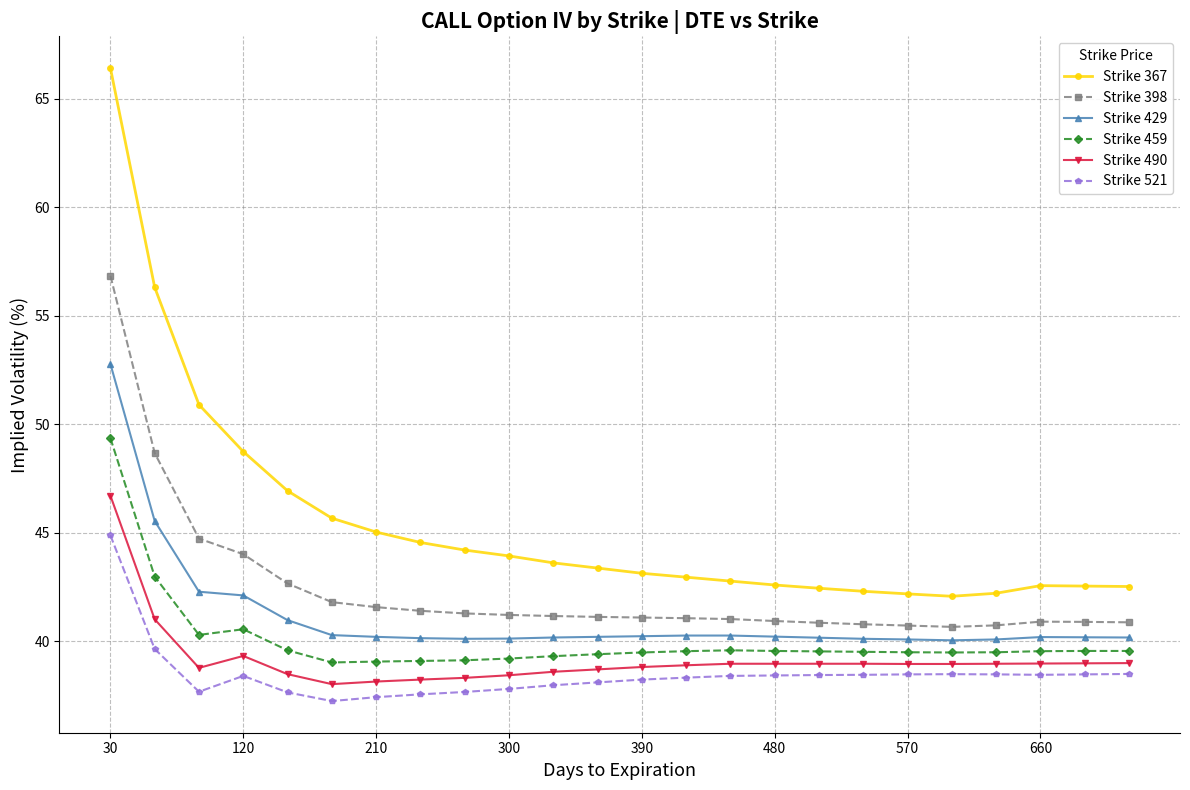

Is this an area chart (filled region under the line)?

No